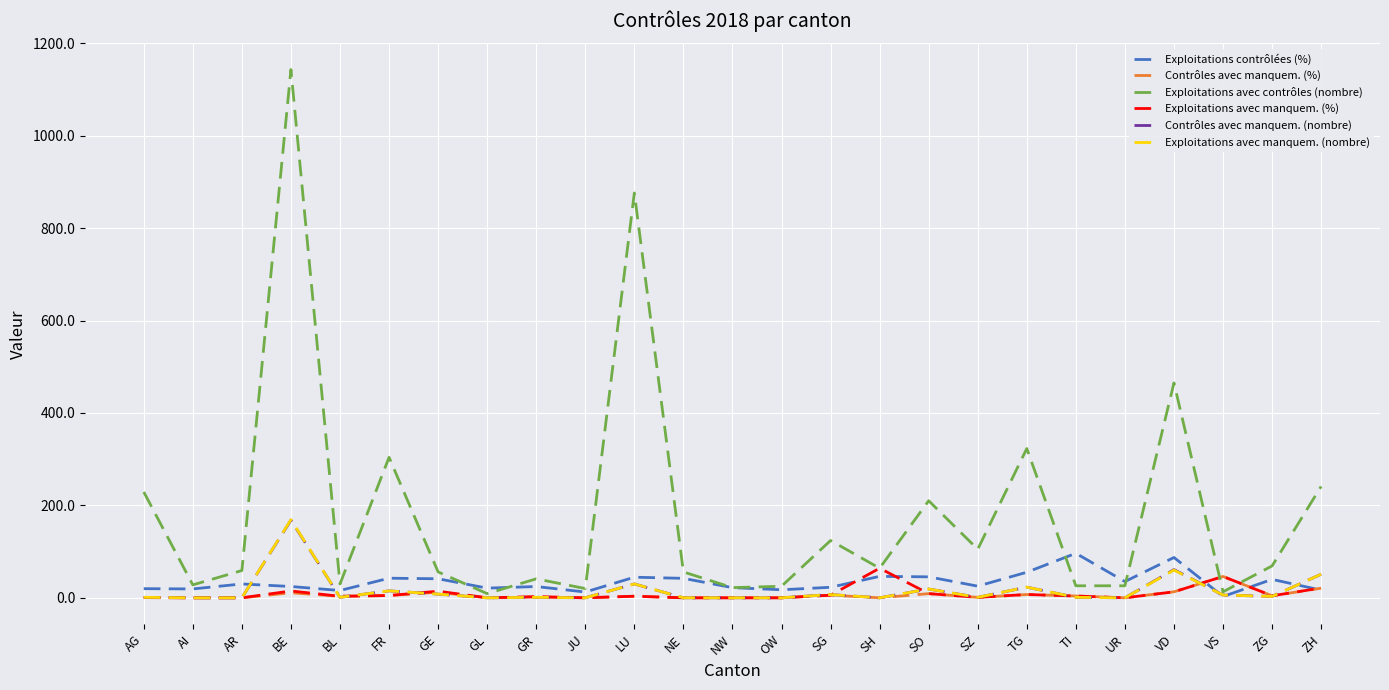

Does the chart have visible grid lines?

Yes